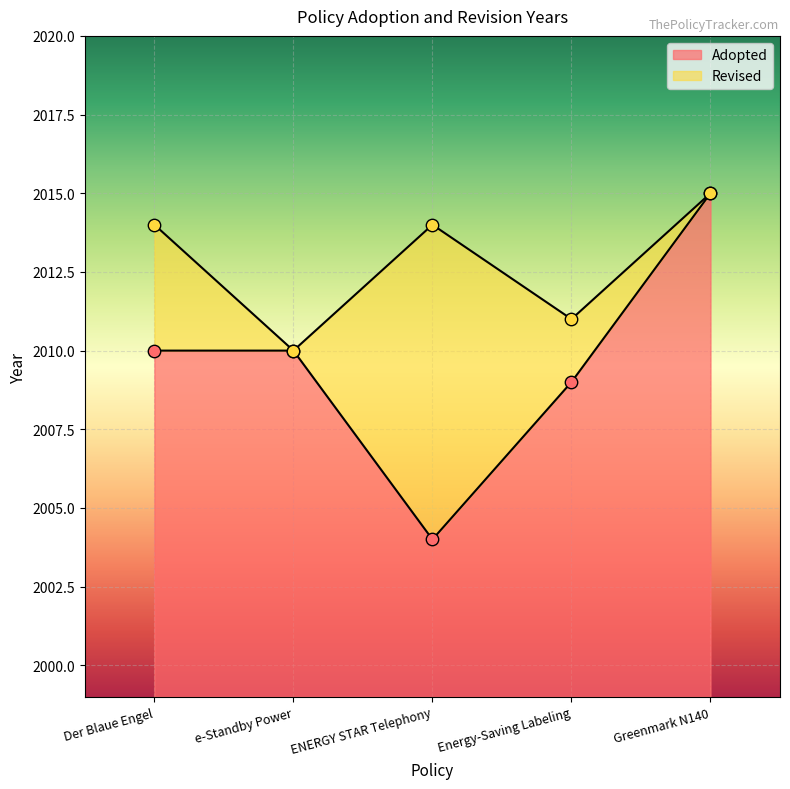

Between Energy-Saving Labeling and e-Standby Power, which is larger?

e-Standby Power